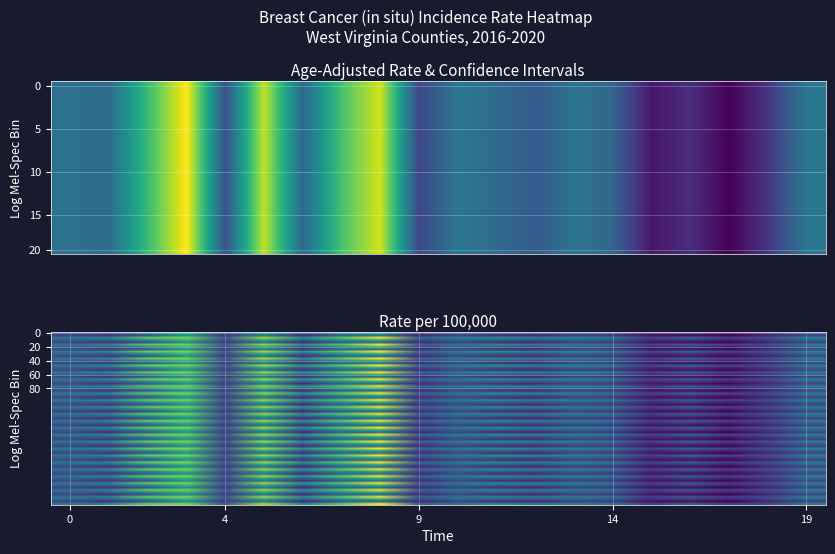

The value of Wood County at 0 is 5.8. True or false?

False